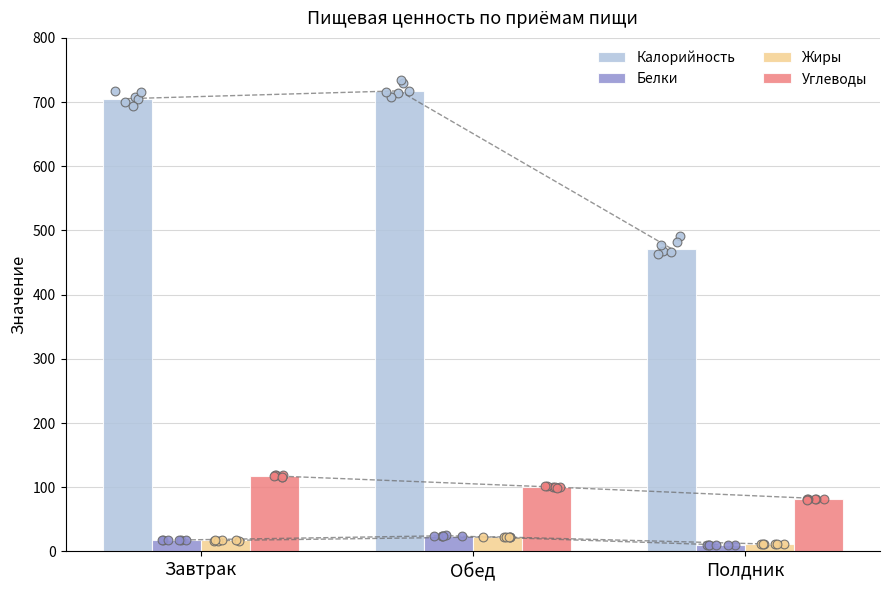

Which series reaches the maximum Y coordinate?

Калорийность